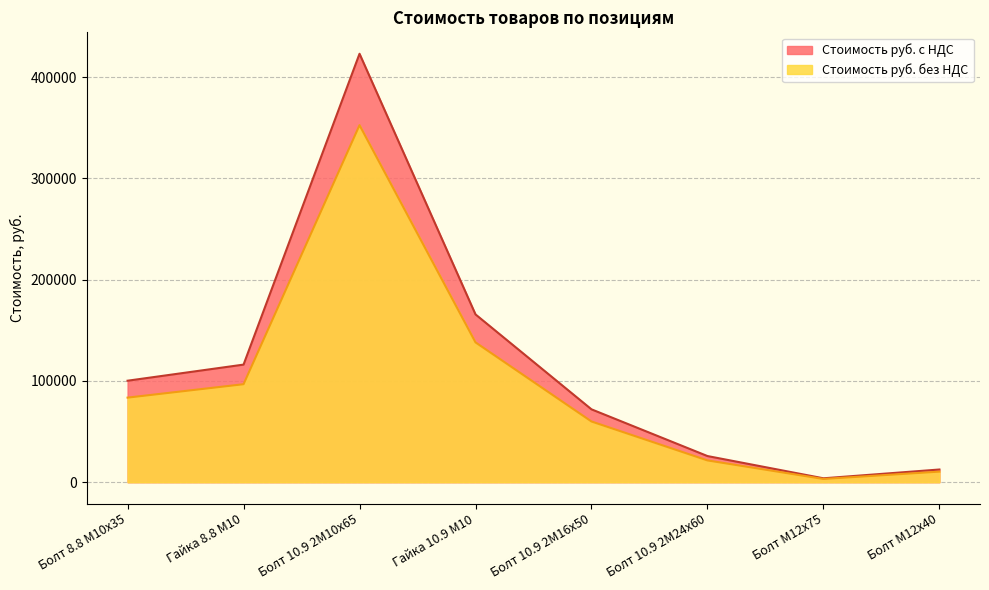

Rank the categories by Стоимость руб. с НДС value from lowest to highest.

Болт М12х75, Болт М12х40, Болт 10.9 2М24х60, Болт 10.9 2М16х50, Болт 8.8 М10х35, Гайка 8.8 М10, Гайка 10.9 М10, Болт 10.9 2М10х65